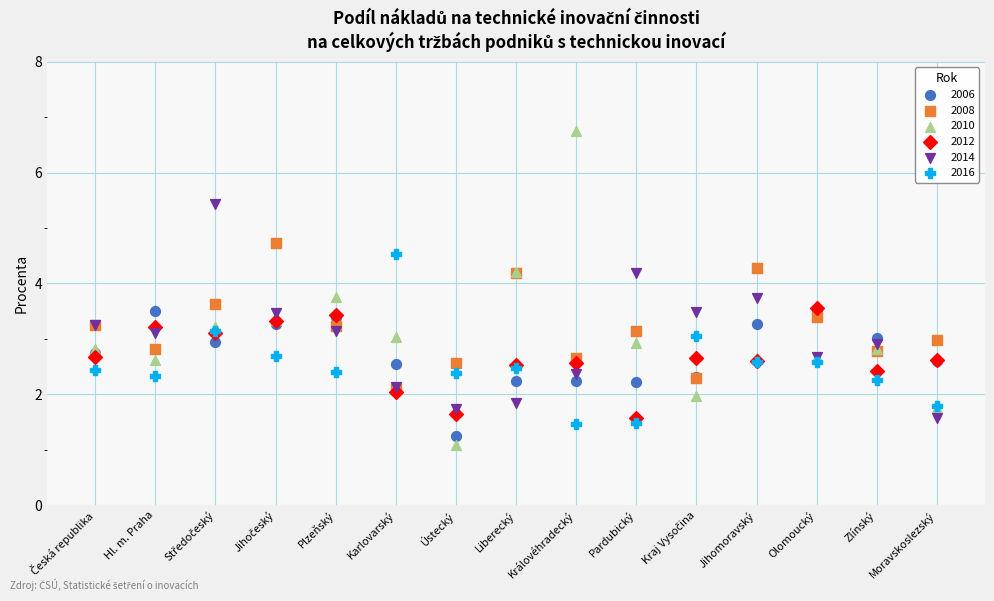

What are all the series names shown in the legend?

2006, 2008, 2010, 2012, 2014, 2016